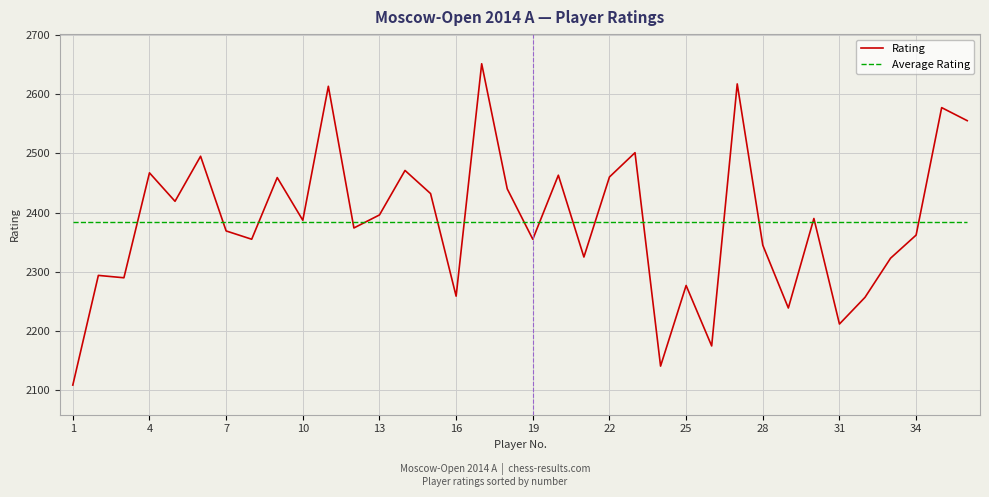

What is the lowest value of the Rating series?

2109.0